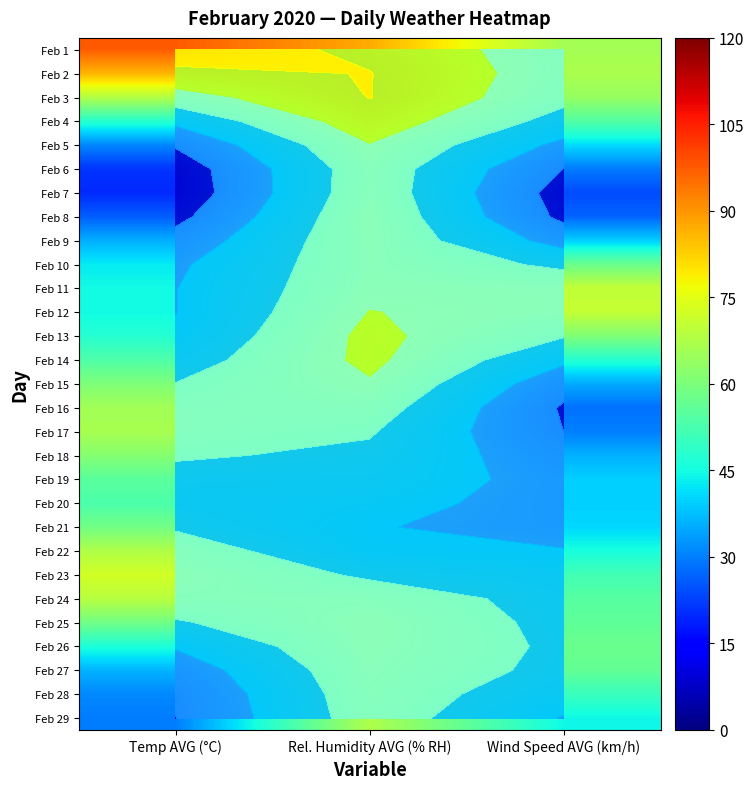

What is the difference between the maximum and minimum values in the Feb 8 series?

45.9